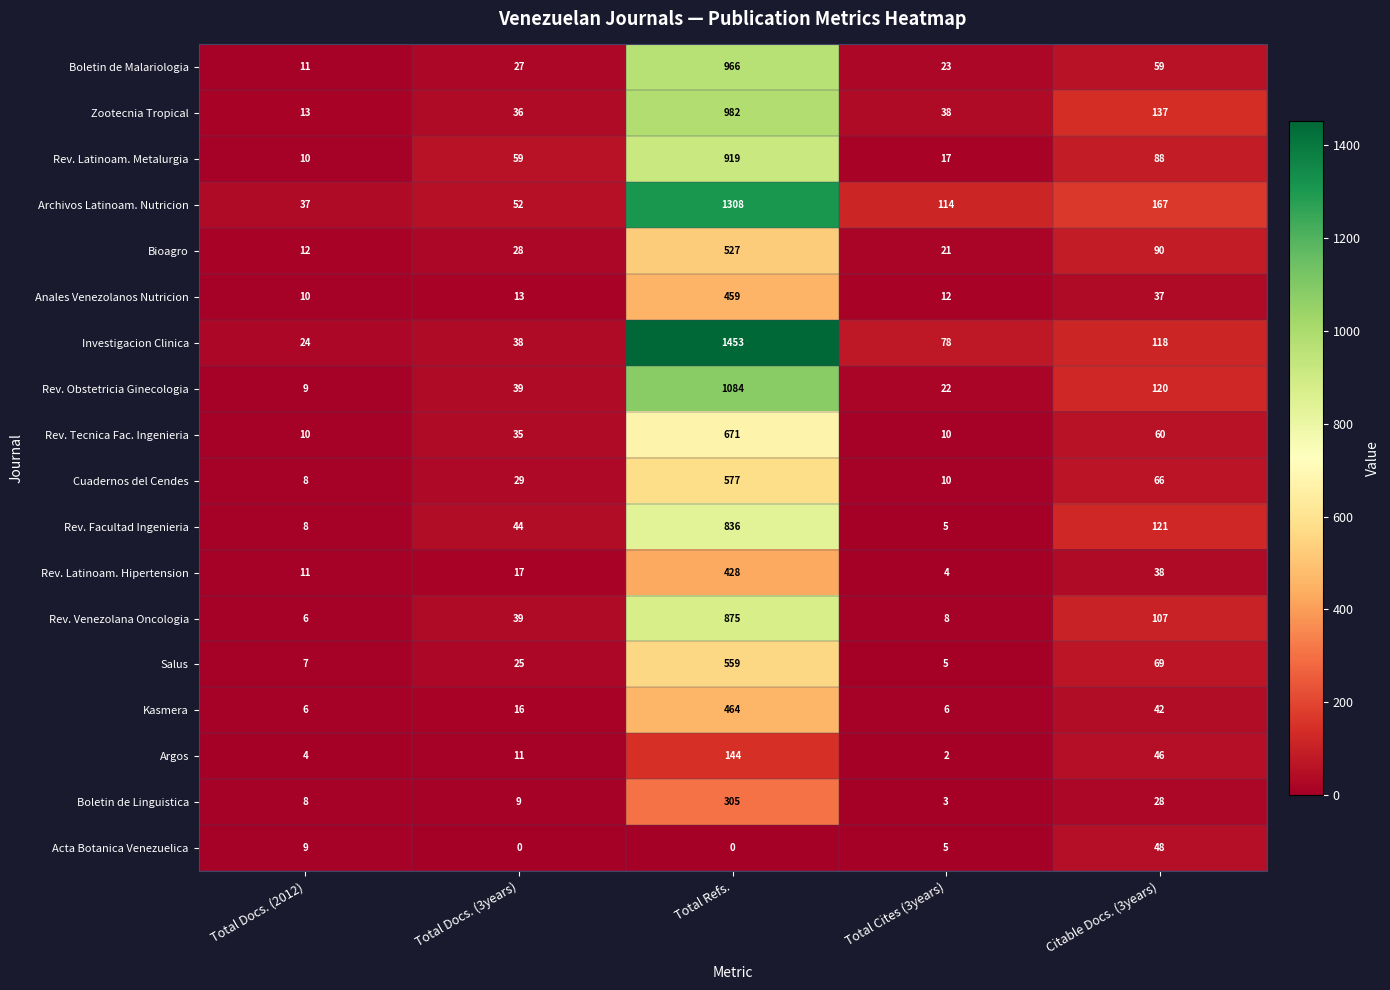

What is the minimum value for Rev. Tecnica Fac. Ingenieria?

10